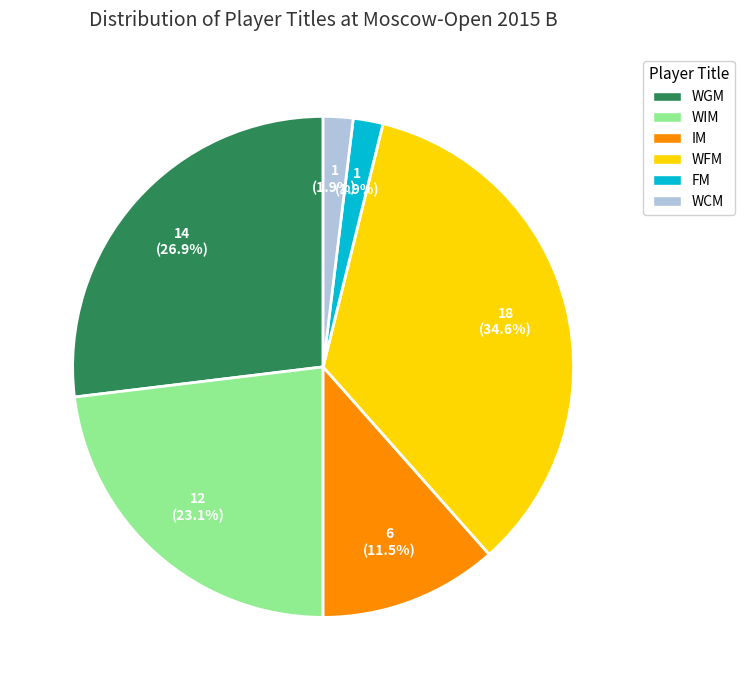

Does FM account for over 50% of the chart?

No